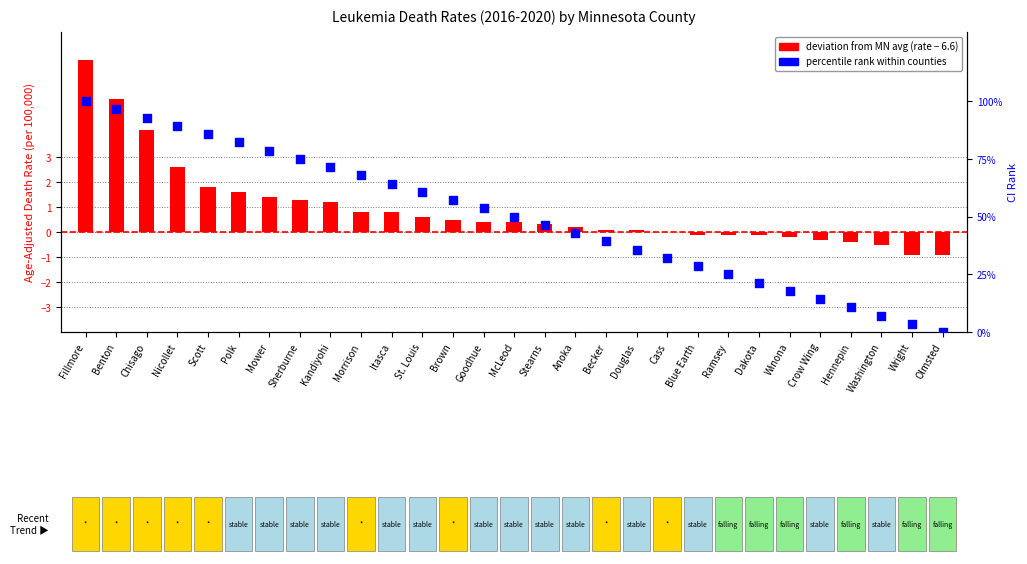

What is the total value across all series at Becker?

39.4